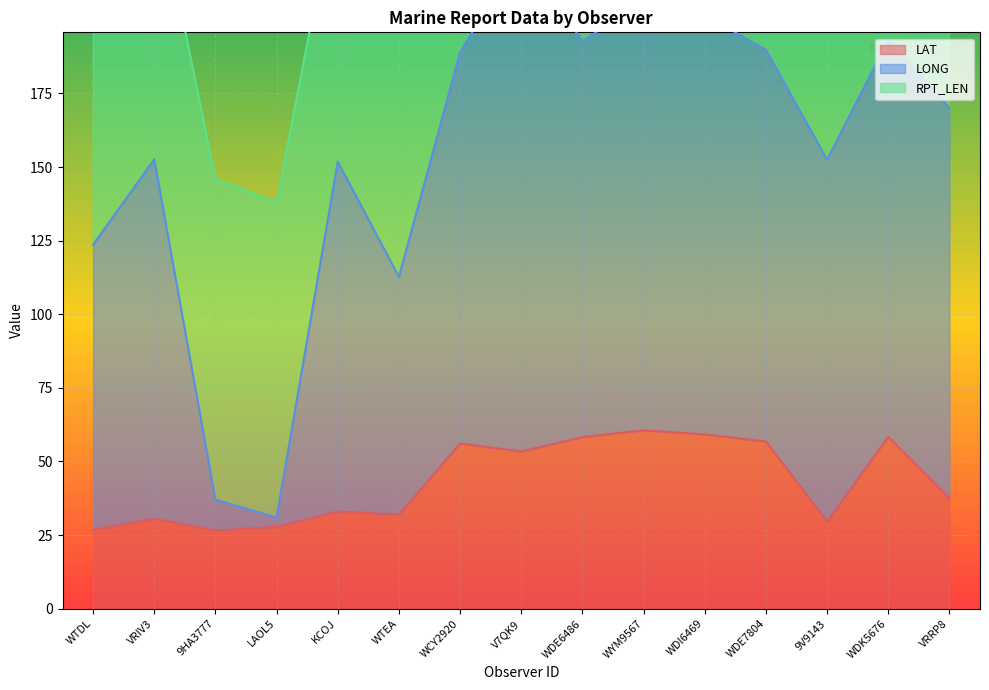

What is the difference between the second highest and minimum values in the LAT series?

32.6